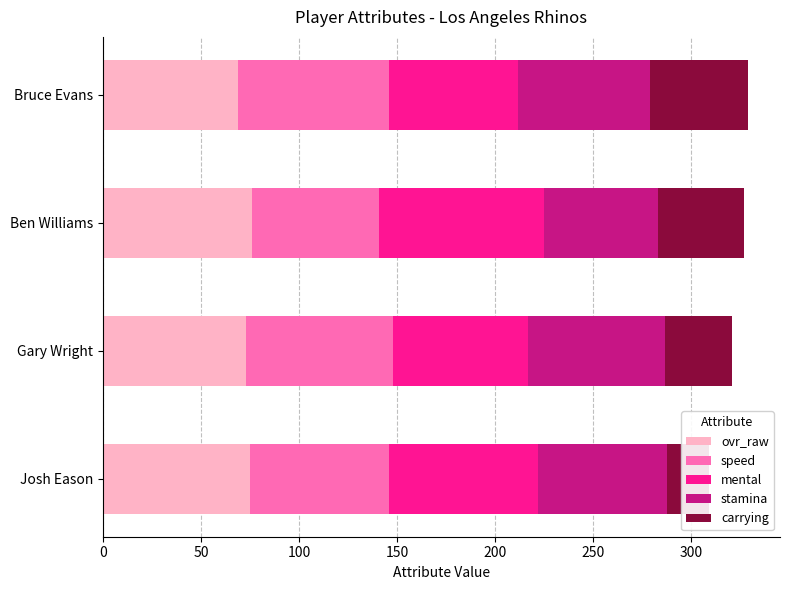

What is the total value across all series at Bruce Evans?

329